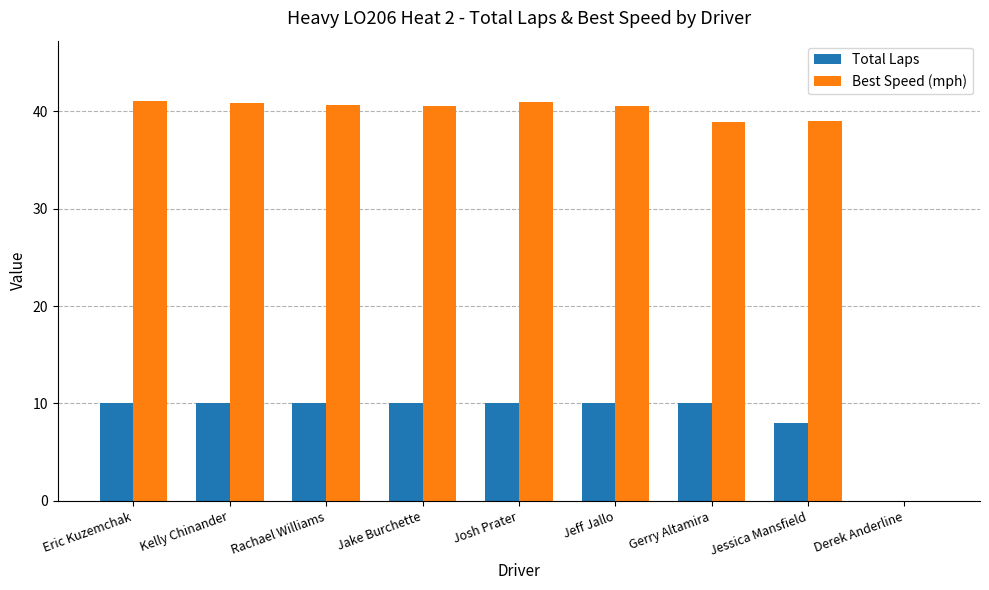

Is it true that Best Speed (mph) equals 0.0 at Derek Anderline?

True